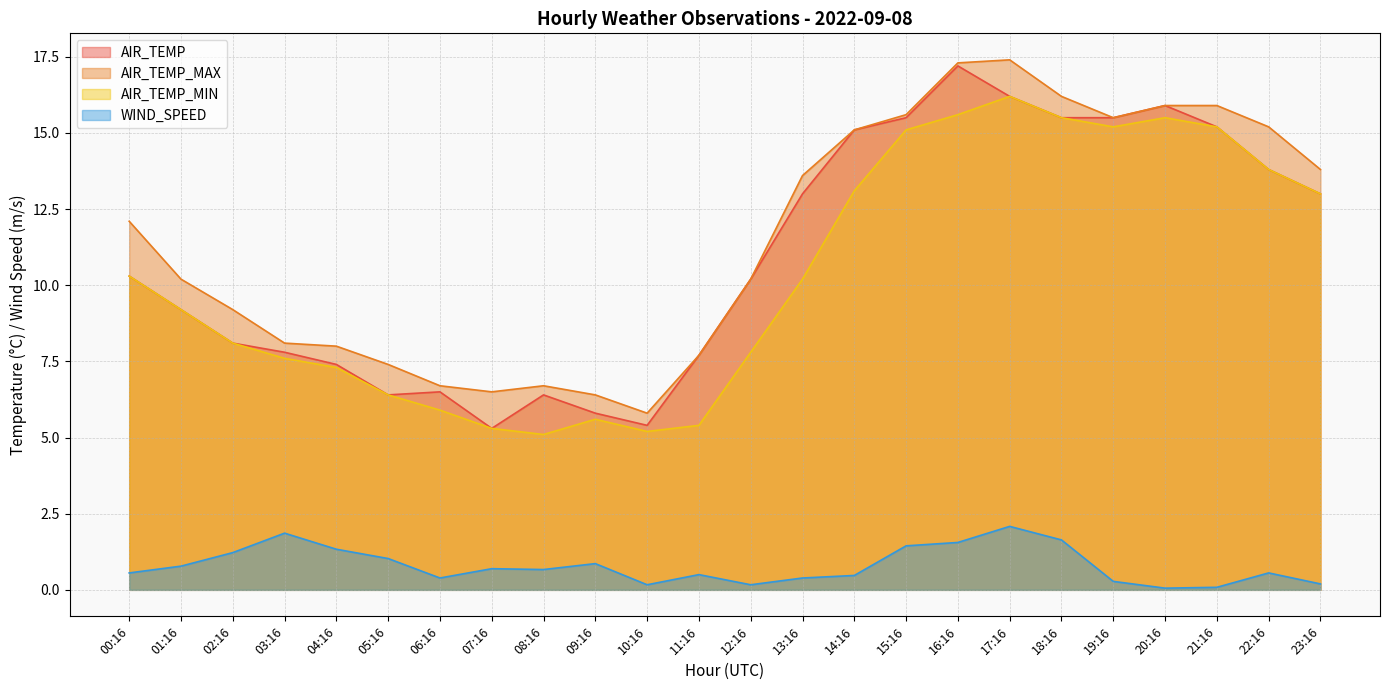

What is the maximum value shown in the chart?

17.4